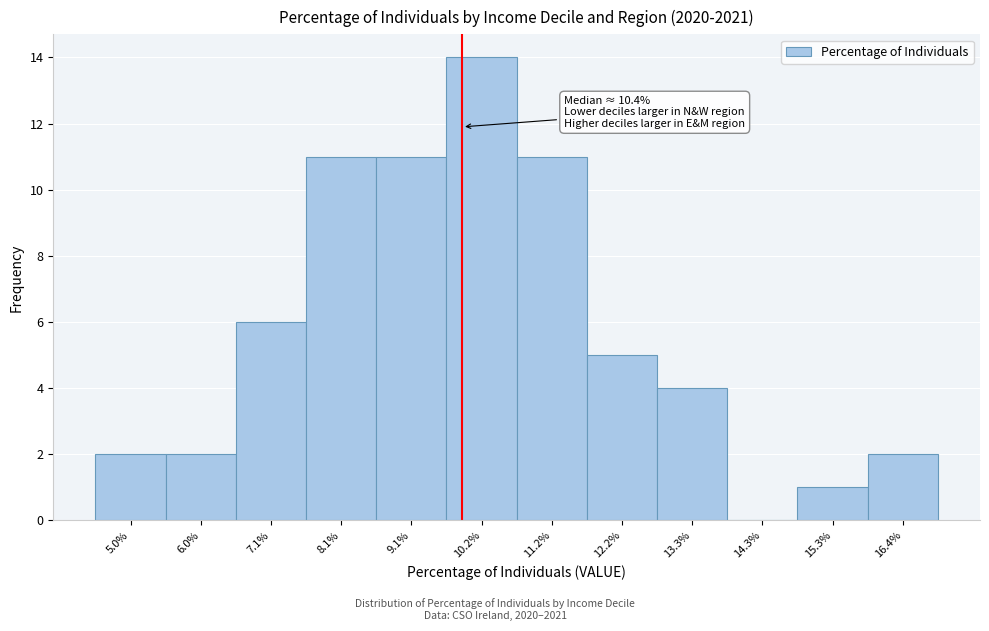

Reading left to right, extract all data points from this chart.

5.0%=2	6.0%=2	7.1%=6	8.1%=11	9.1%=11	10.2%=14	11.2%=11	12.2%=5	13.3%=4	14.3%=0	15.3%=1	16.4%=2